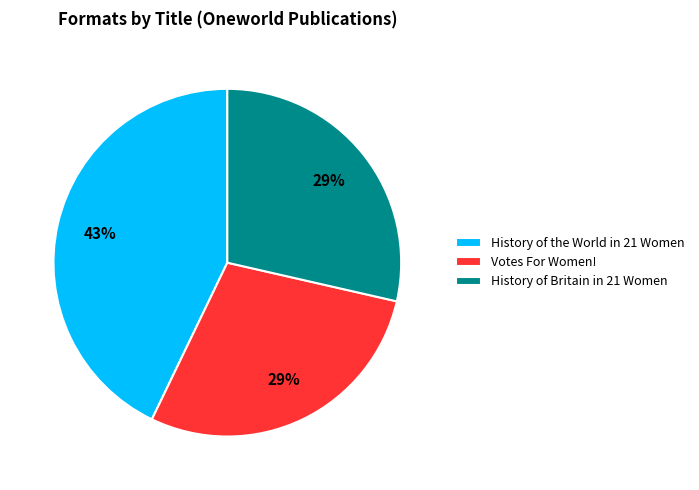

To the nearest percent, what portion does Votes For Women! represent?

29%